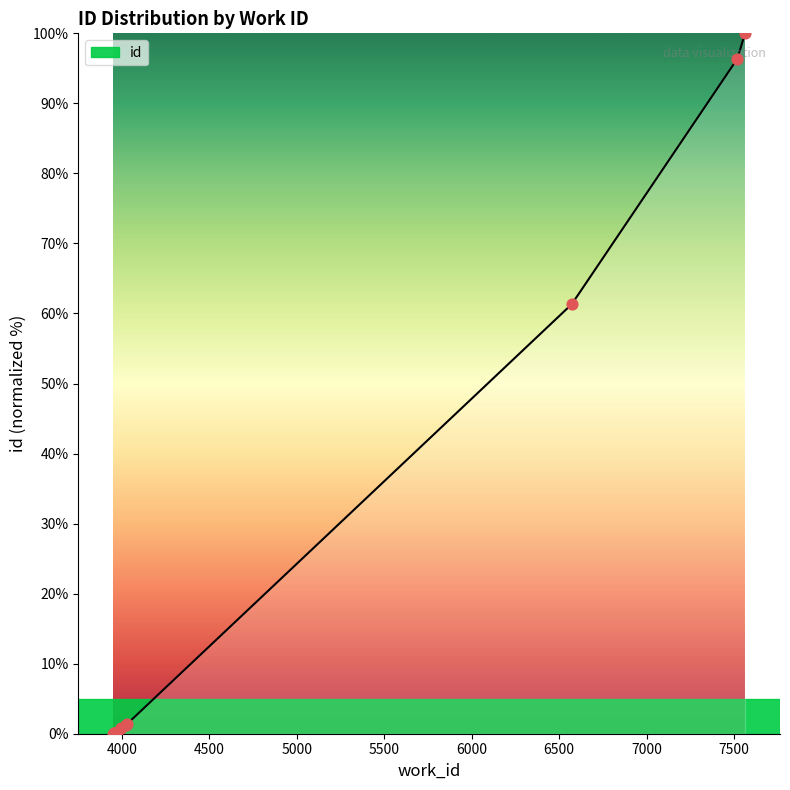

What is the change in value from 3951 to 3970?

+0.3